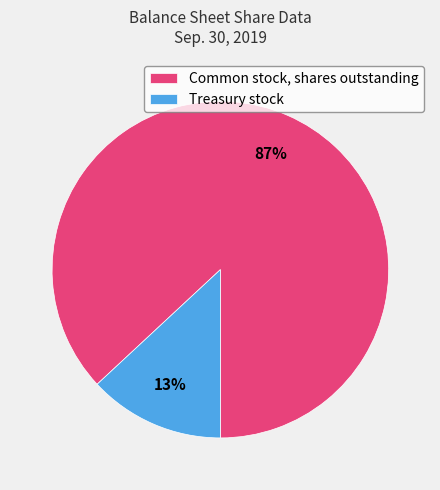

To the nearest percent, what percentage of the pie is Common stock, shares outstanding?

87%